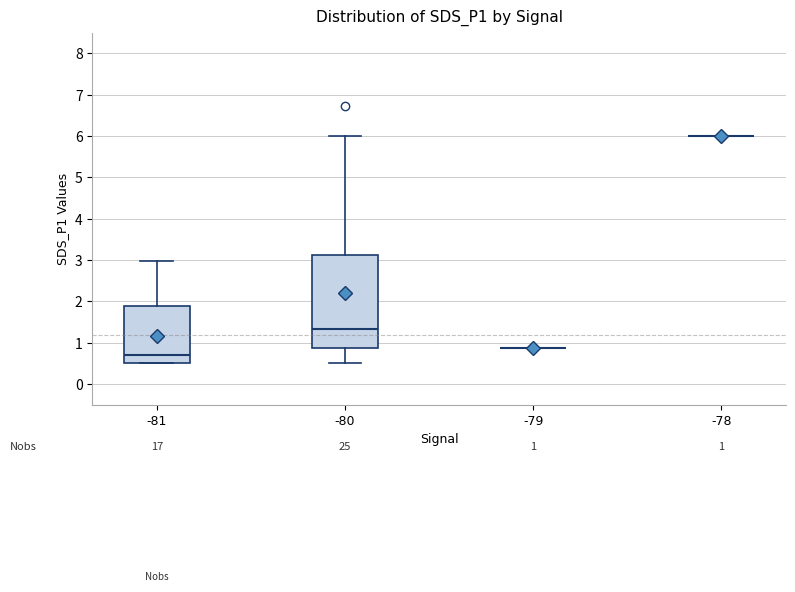

Comparing the boxes themselves (not the whiskers), which one is the tallest?

-80